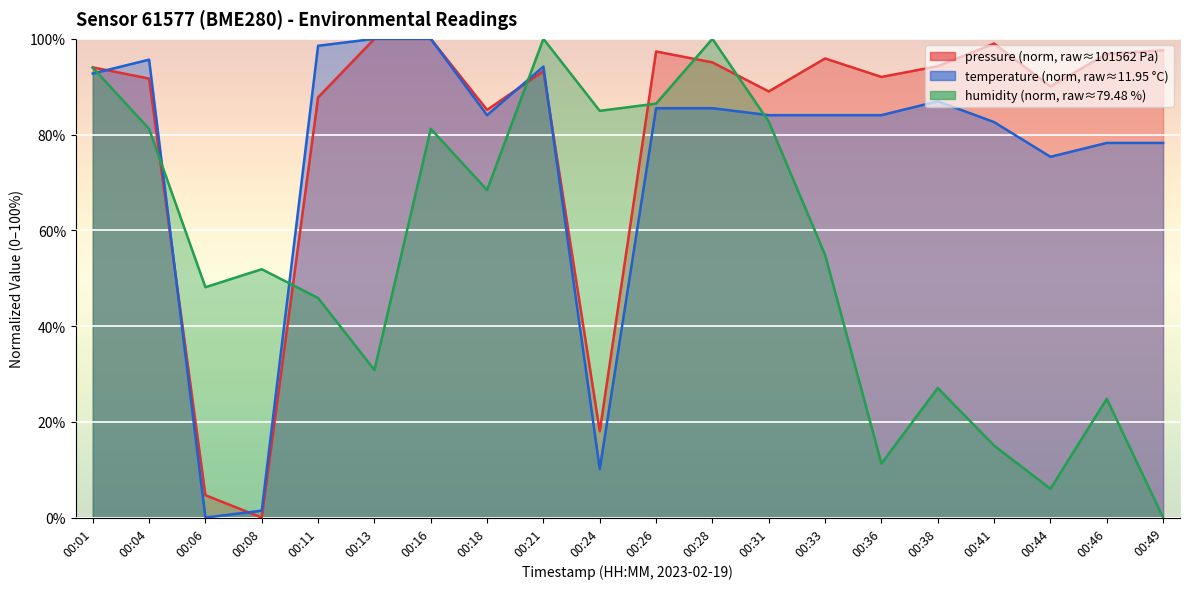

The temperature series shows 144.7 at 00:33. True or false?

False